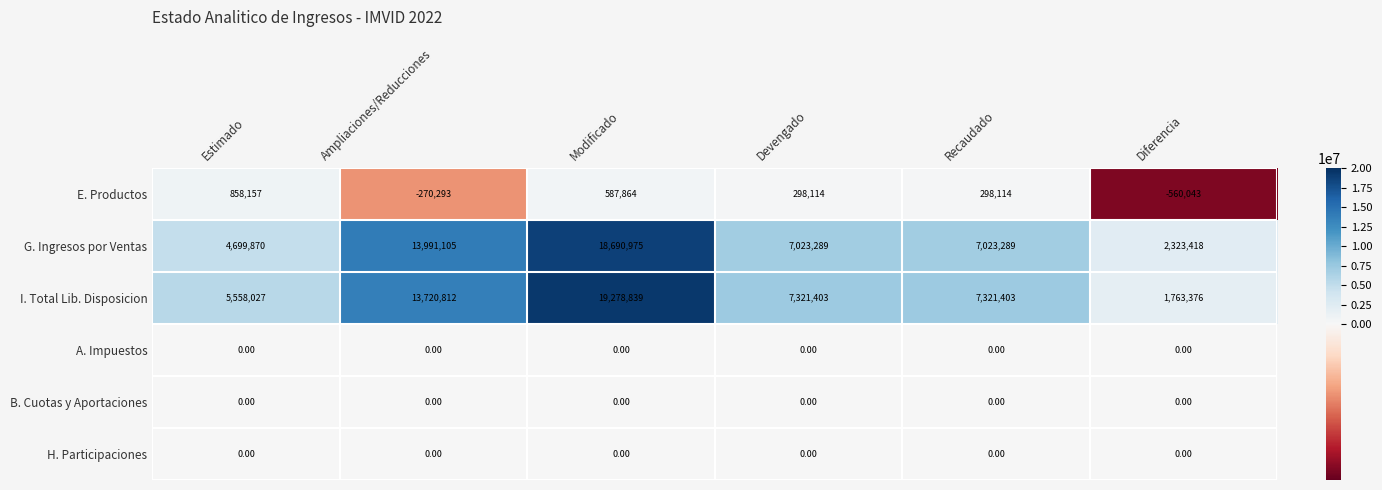

Where does the I. Total Lib. Disposicion series first go above 7321403?

Ampliaciones/Reducciones